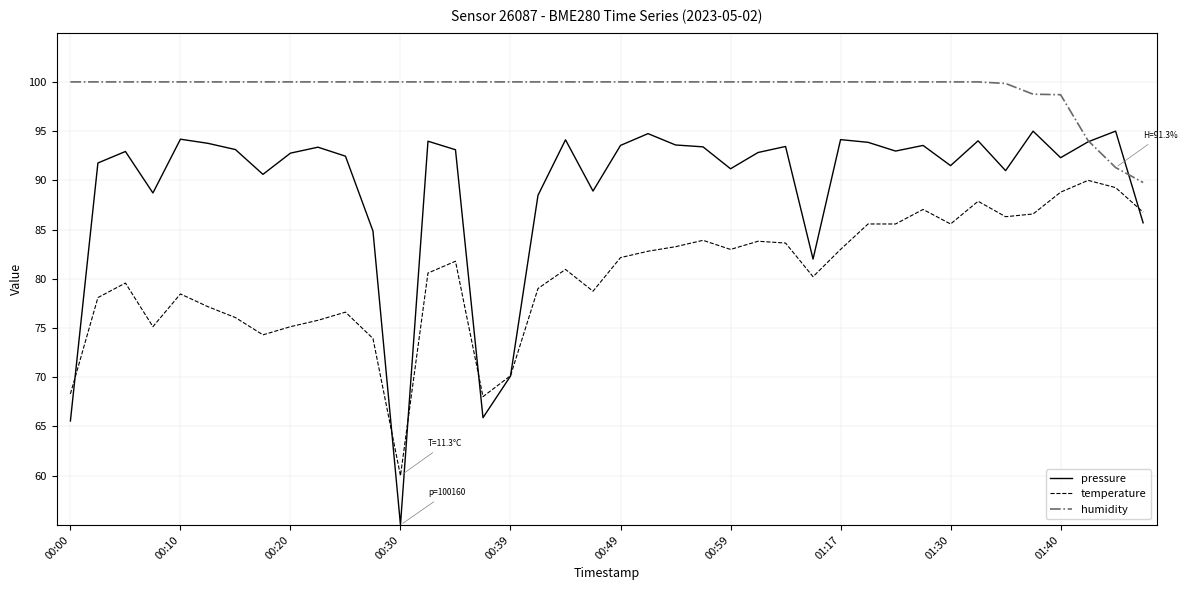

Rank the series by their average value, from highest to lowest.

humidity, pressure, temperature